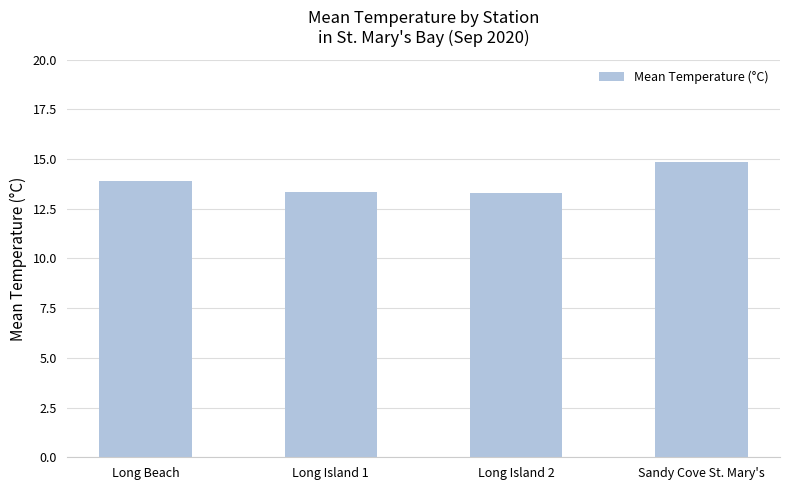

What is the value of the 4th bar from the left?

14.8